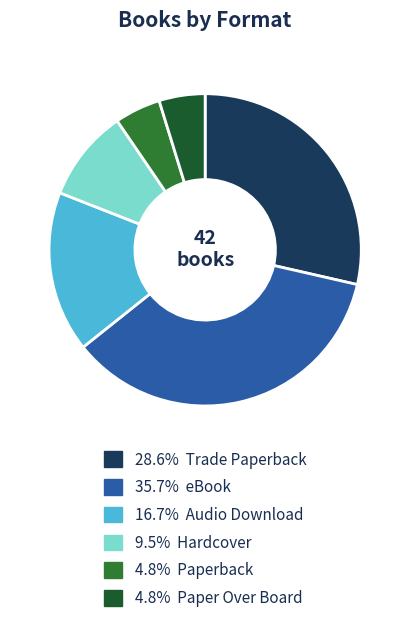

How many slices are in this pie chart?

6